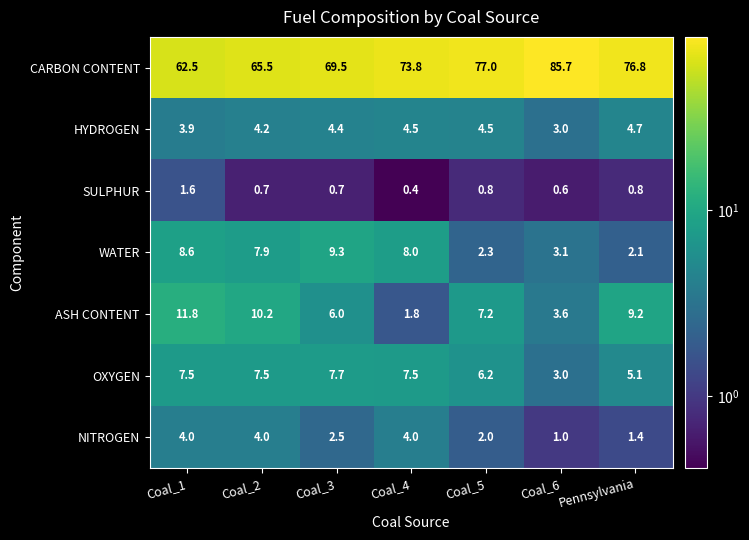

What is the difference between the NITROGEN values at Coal_1 and Coal_5?

2.0